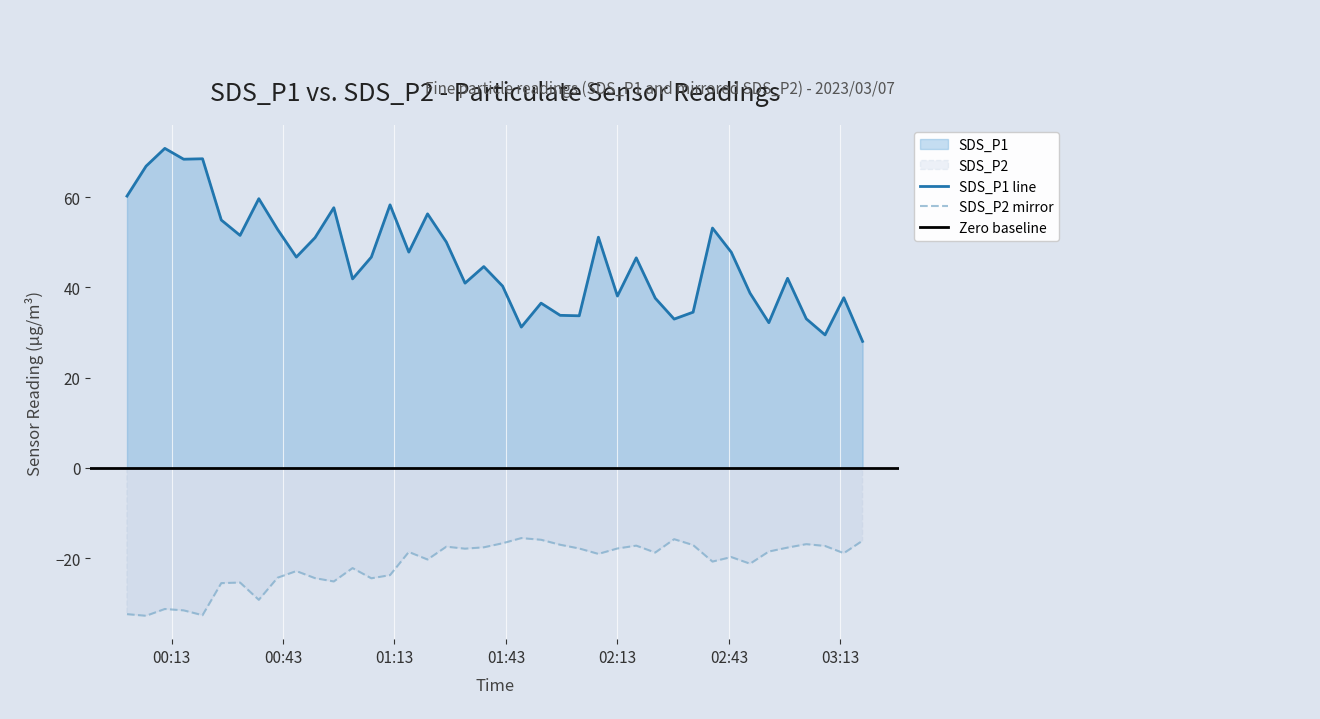

Reading left to right, list all the values displayed in this chart.

SDS_P1: 2023/03/07 00:01:01=60.2	2023/03/07 00:06:09=66.8	2023/03/07 00:11:12=70.8	2023/03/07 00:16:16=68.4	2023/03/07 00:21:21=68.5	2023/03/07 00:26:24=54.9	2023/03/07 00:31:27=51.5	2023/03/07 00:36:30=59.6	2023/03/07 00:41:33=52.8	2023/03/07 00:46:36=46.7	2023/03/07 00:51:38=51.0	2023/03/07 00:56:41=57.6	2023/03/07 01:01:44=41.9	2023/03/07 01:06:47=46.7	2023/03/07 01:11:49=58.3	2023/03/07 01:16:52=47.8	2023/03/07 01:21:55=56.3	2023/03/07 01:26:58=50.0	2023/03/07 01:32:00=40.9	2023/03/07 01:37:03=44.6	2023/03/07 01:42:07=40.3	2023/03/07 01:47:09=31.2	2023/03/07 01:52:28=36.5	2023/03/07 01:57:36=33.8	2023/03/07 02:02:44=33.7	2023/03/07 02:07:54=51.1	2023/03/07 02:13:01=38.1	2023/03/07 02:18:05=46.5	2023/03/07 02:23:12=37.6	2023/03/07 02:28:17=33.0	2023/03/07 02:33:23=34.5	2023/03/07 02:38:36=53.1	2023/03/07 02:43:40=47.8	2023/03/07 02:48:43=38.7	2023/03/07 02:53:46=32.2	2023/03/07 02:58:49=42.0	2023/03/07 03:03:51=33.0	2023/03/07 03:08:54=29.5	2023/03/07 03:13:57=37.7	2023/03/07 03:19:00=28.0
SDS_P2: 2023/03/07 00:01:01=-32.4	2023/03/07 00:06:09=-32.7	2023/03/07 00:11:12=-31.2	2023/03/07 00:16:16=-31.5	2023/03/07 00:21:21=-32.6	2023/03/07 00:26:24=-25.5	2023/03/07 00:31:27=-25.4	2023/03/07 00:36:30=-29.2	2023/03/07 00:41:33=-24.3	2023/03/07 00:46:36=-22.8	2023/03/07 00:51:38=-24.4	2023/03/07 00:56:41=-25.1	2023/03/07 01:01:44=-22.2	2023/03/07 01:06:47=-24.4	2023/03/07 01:11:49=-23.7	2023/03/07 01:16:52=-18.6	2023/03/07 01:21:55=-20.3	2023/03/07 01:26:58=-17.4	2023/03/07 01:32:00=-17.9	2023/03/07 01:37:03=-17.6	2023/03/07 01:42:07=-16.7	2023/03/07 01:47:09=-15.5	2023/03/07 01:52:28=-15.9	2023/03/07 01:57:36=-17.0	2023/03/07 02:02:44=-17.8	2023/03/07 02:07:54=-19.0	2023/03/07 02:13:01=-17.8	2023/03/07 02:18:05=-17.2	2023/03/07 02:23:12=-18.7	2023/03/07 02:28:17=-15.8	2023/03/07 02:33:23=-17.1	2023/03/07 02:38:36=-20.7	2023/03/07 02:43:40=-19.7	2023/03/07 02:48:43=-21.2	2023/03/07 02:53:46=-18.5	2023/03/07 02:58:49=-17.6	2023/03/07 03:03:51=-16.9	2023/03/07 03:08:54=-17.3	2023/03/07 03:13:57=-18.9	2023/03/07 03:19:00=-16.1